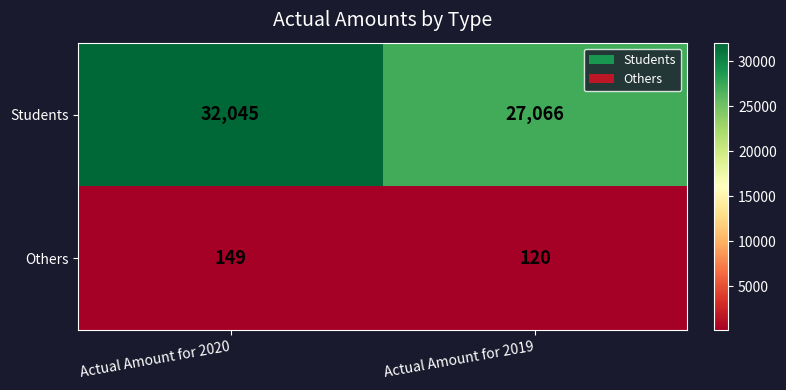

Read the Others value at Actual Amount for 2020, to the nearest 5.

150